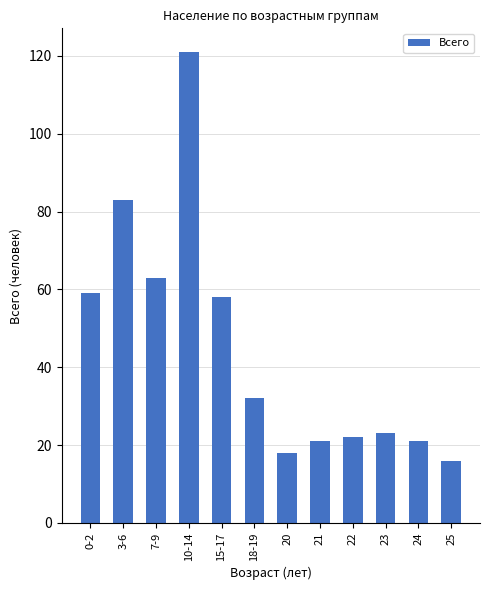

Are the bars grouped side by side (vs. stacked)?

No